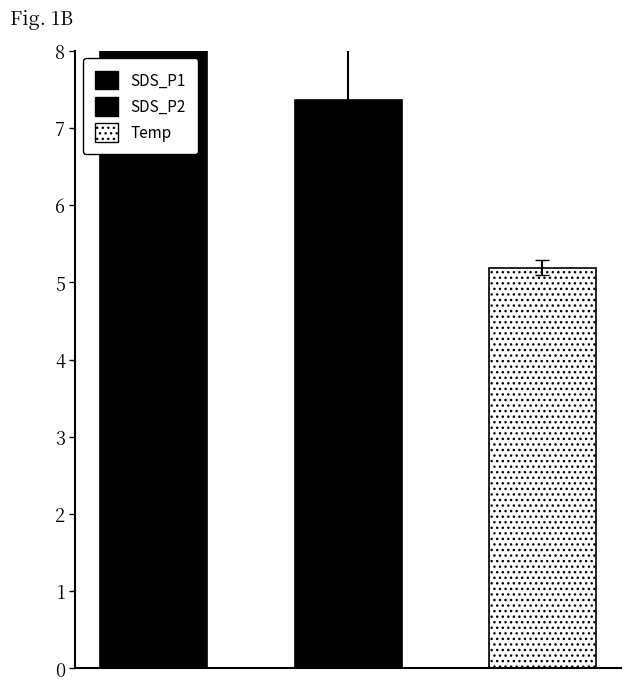

The SDS_P1 series shows 5.4 at 18. True or false?

False